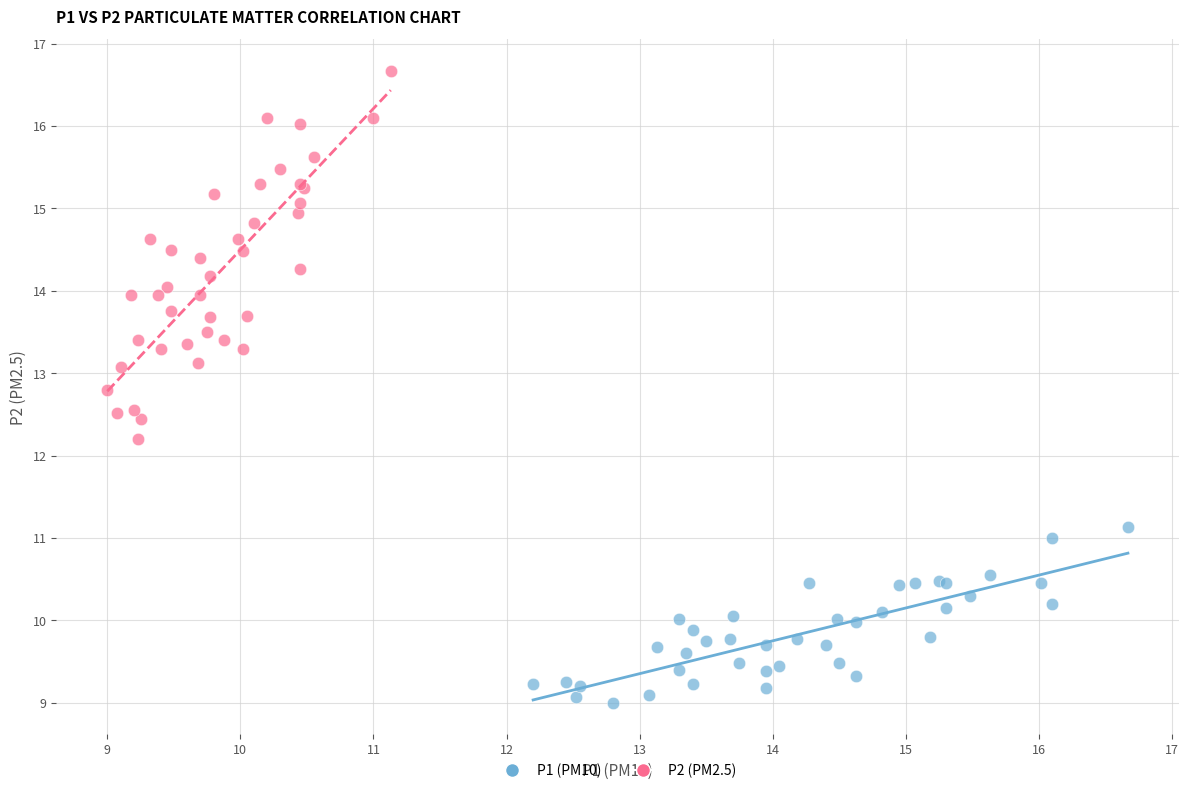

What are all the series names shown in the legend?

P1 (PM10), P2 (PM2.5)